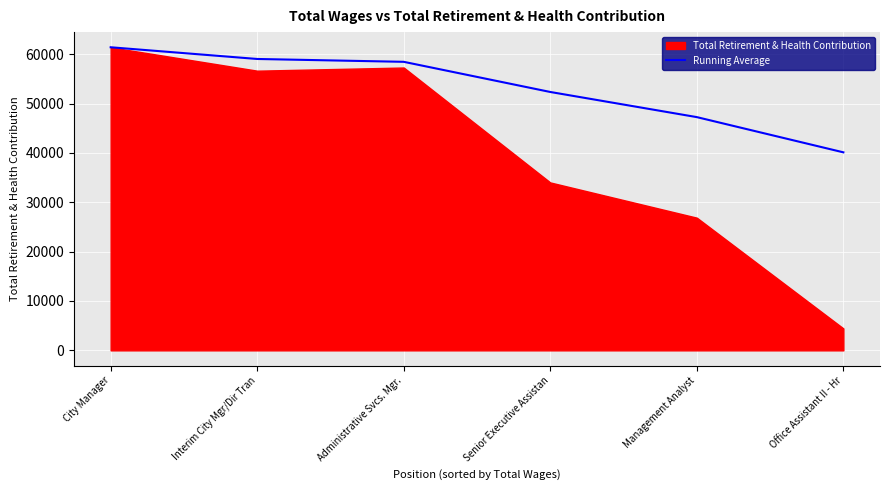

True or false: Running Average has a value of 40118.3 at Office Assistant II - Hr.

True